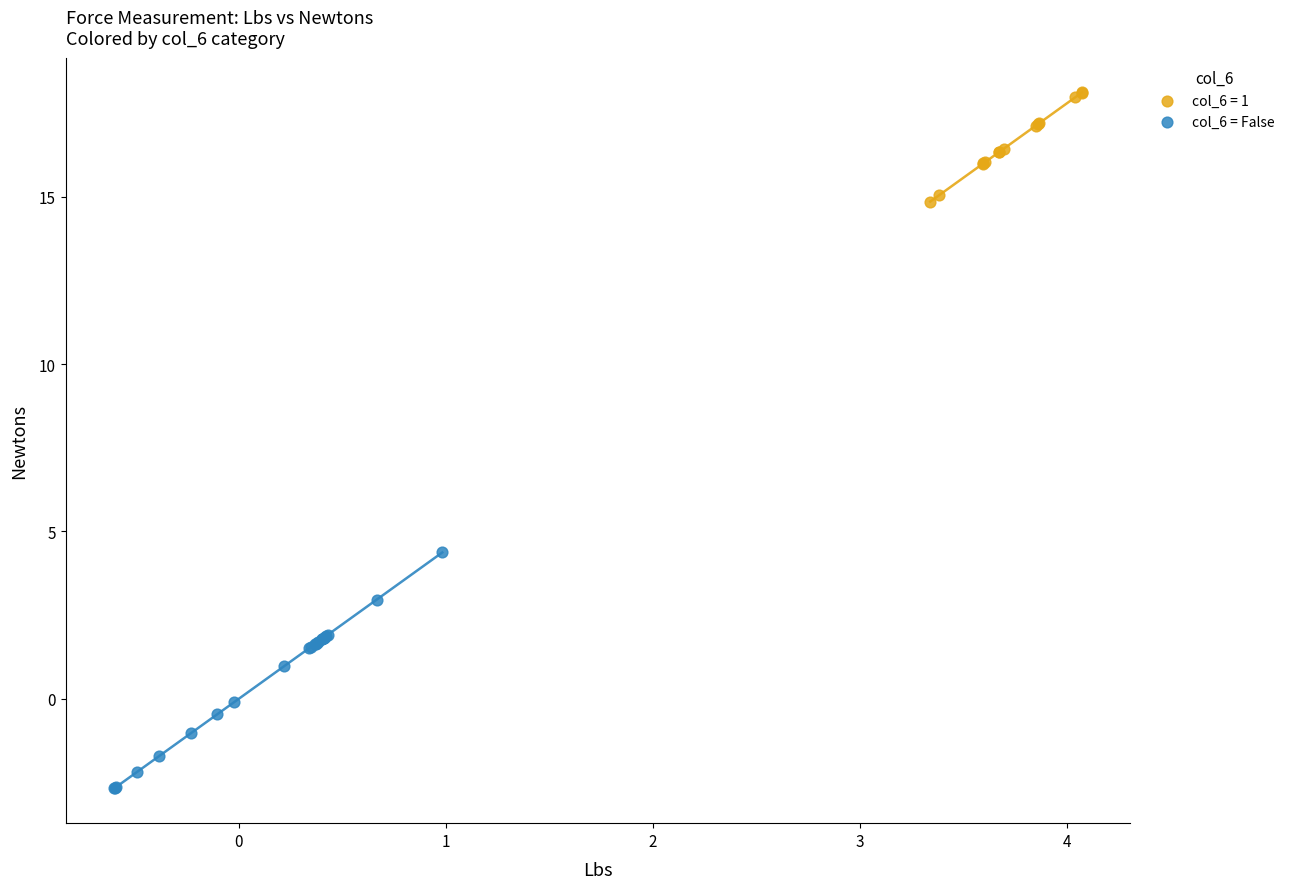

Which series has the largest Y range (max minus min)?

col_6 = False